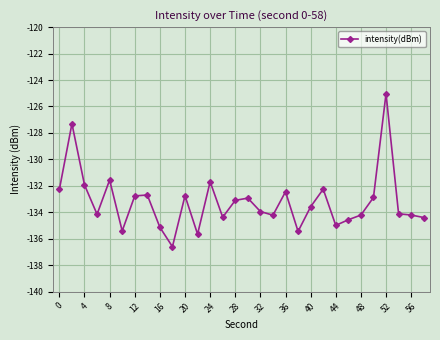

True or false: there are more than 2 points higher than both neighbors.

True